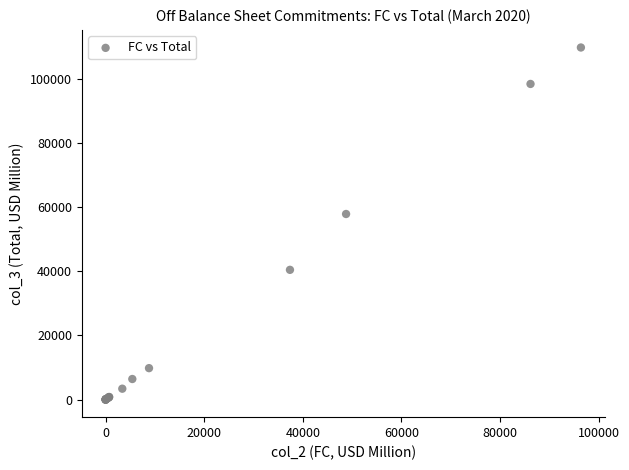

What Y value in the scatter plot is closest to 54850?

57820.8